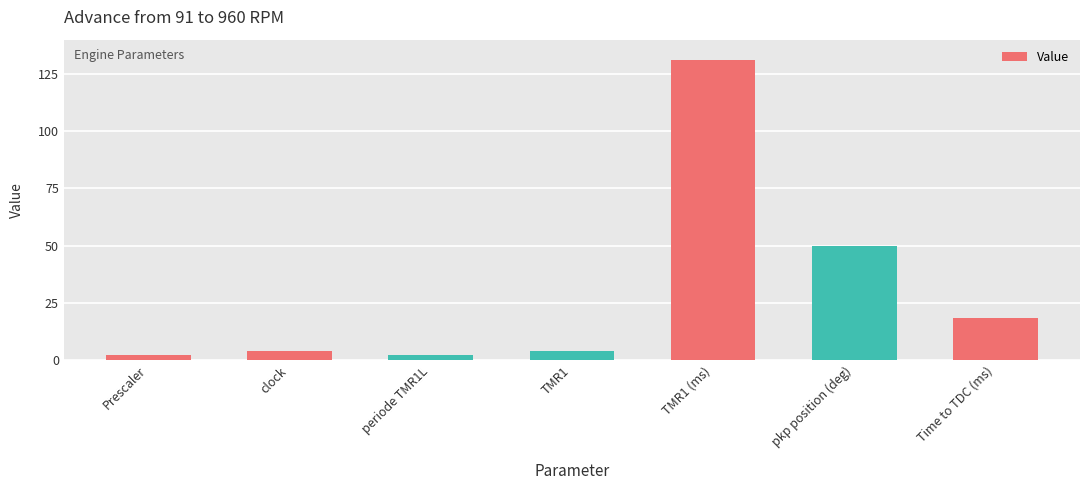

What is the greatest value displayed?

131.1